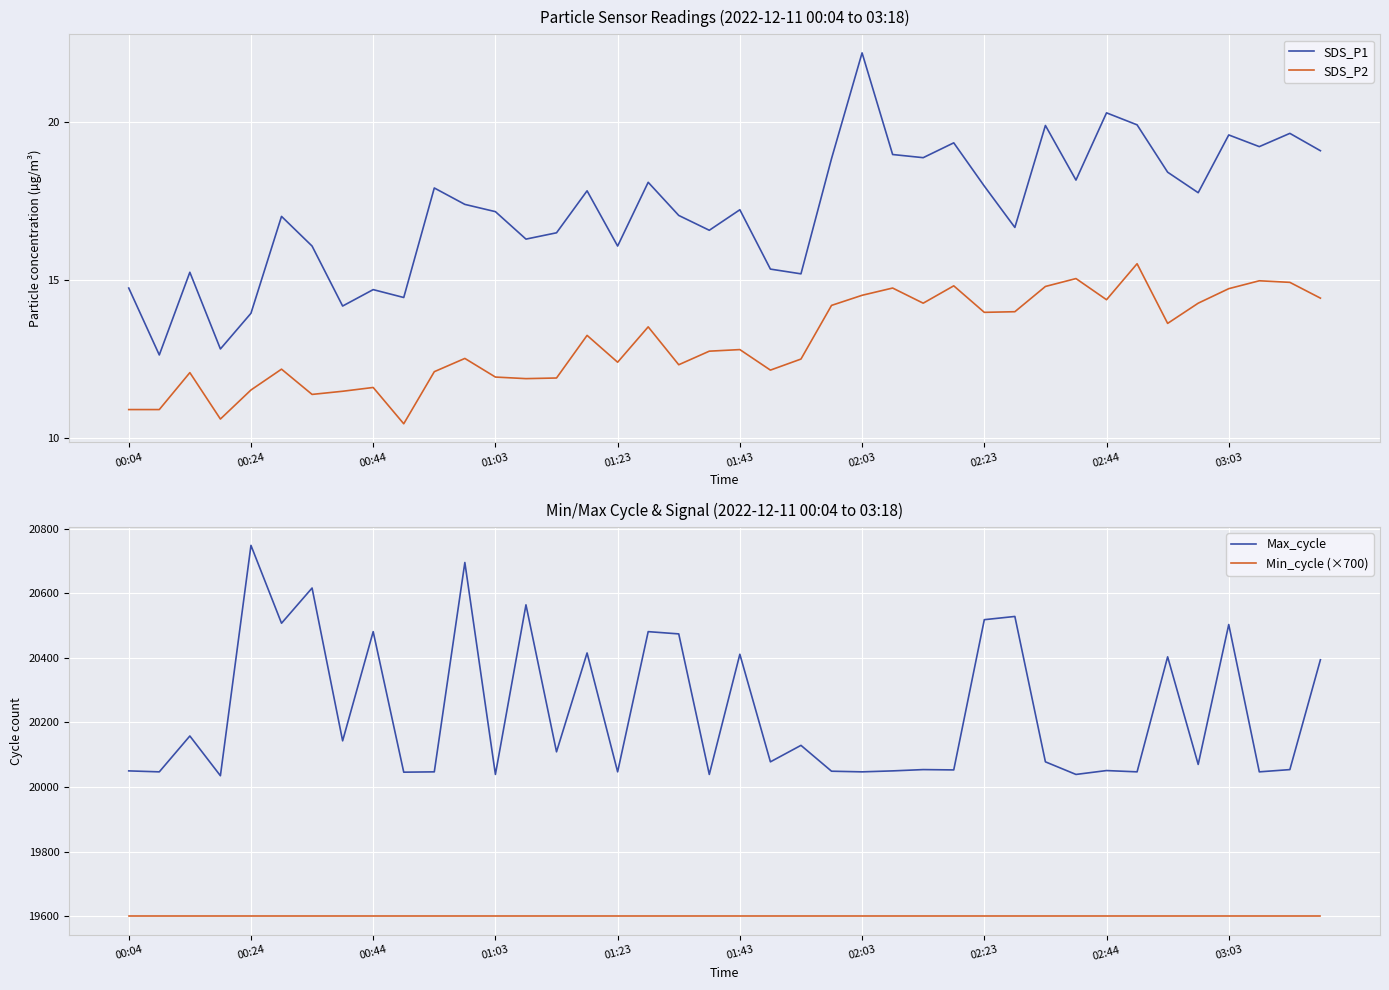

How many interior local peaks does the SDS_P1 series have?

13